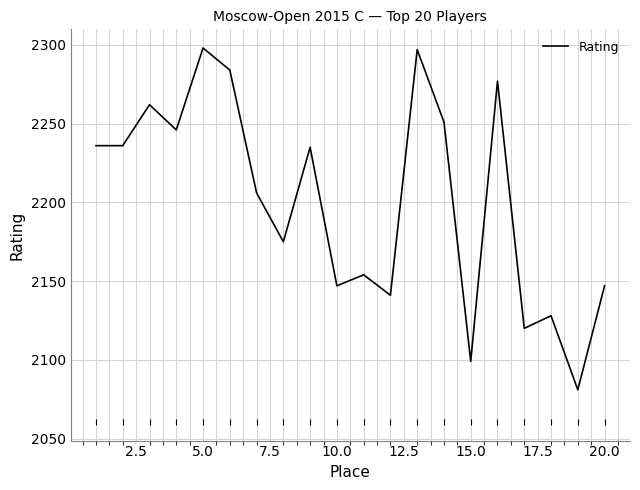

What is the minimum value shown in the chart?

2081